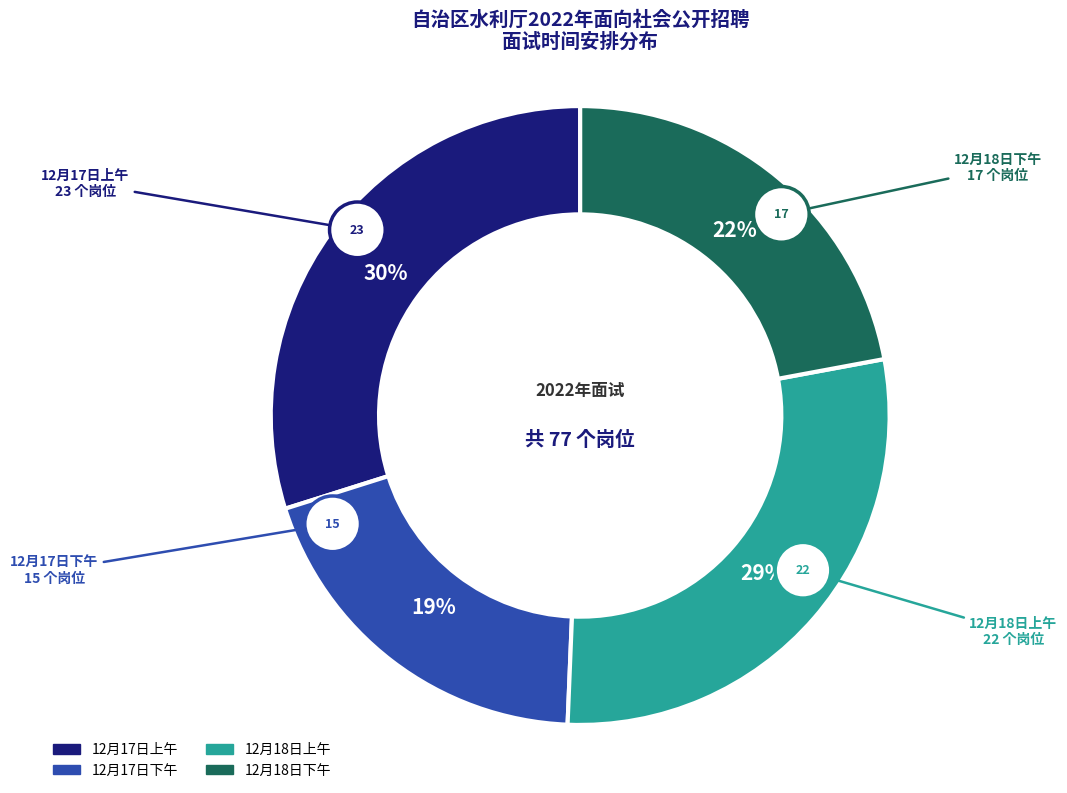

What is the ratio of the value at 12月18日下午 to the value at 12月17日上午?

0.7